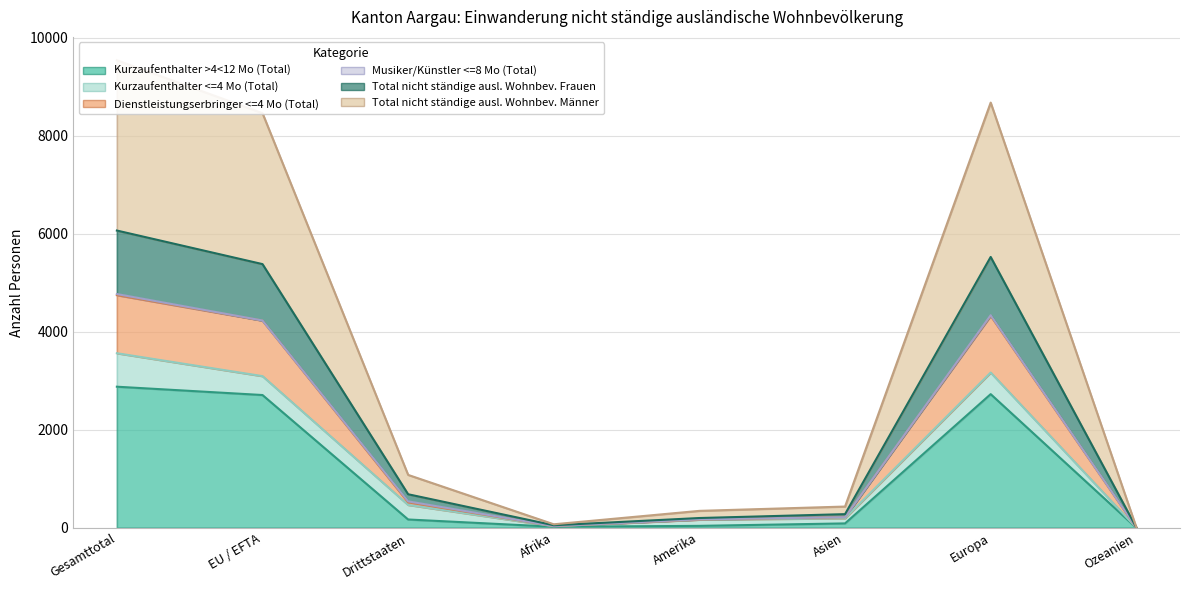

How many categories are shown in the chart?

8